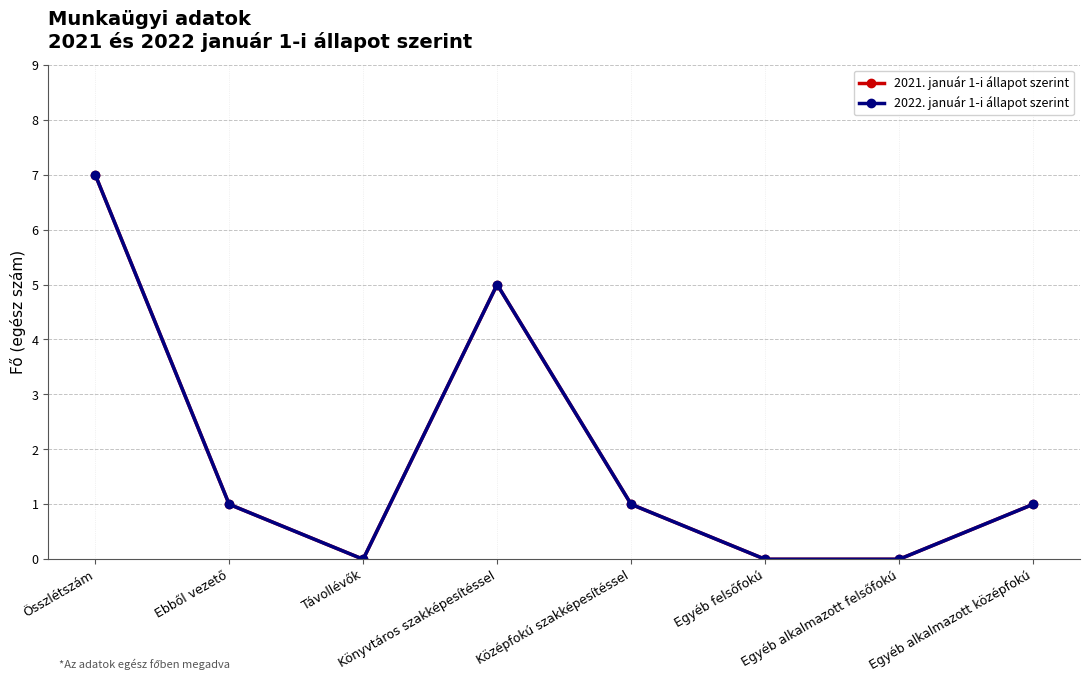

Is this an area chart (filled region under the line)?

No